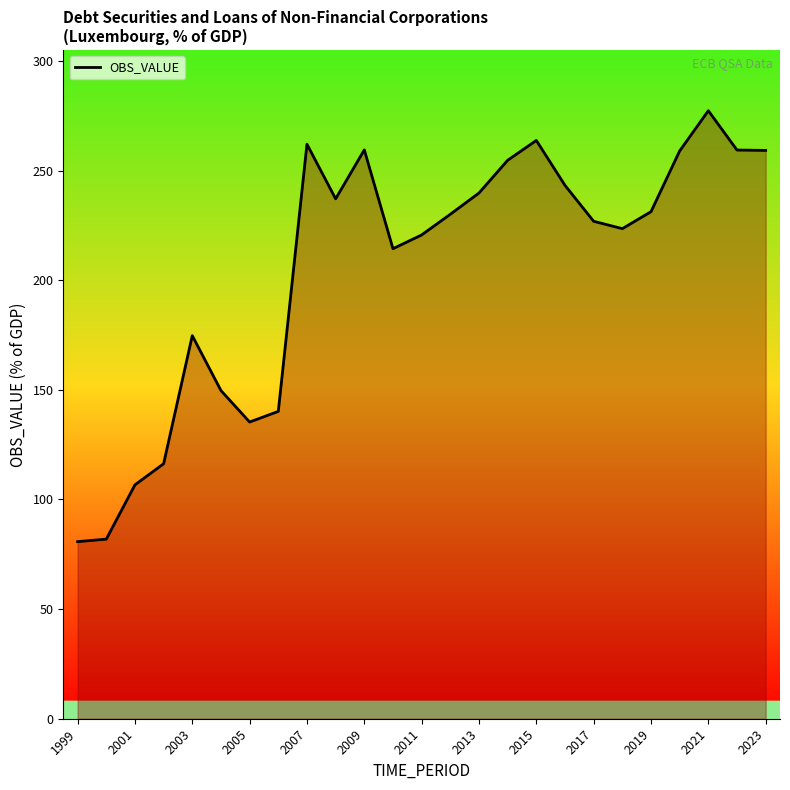

What is the difference between the maximum and minimum values?

196.6